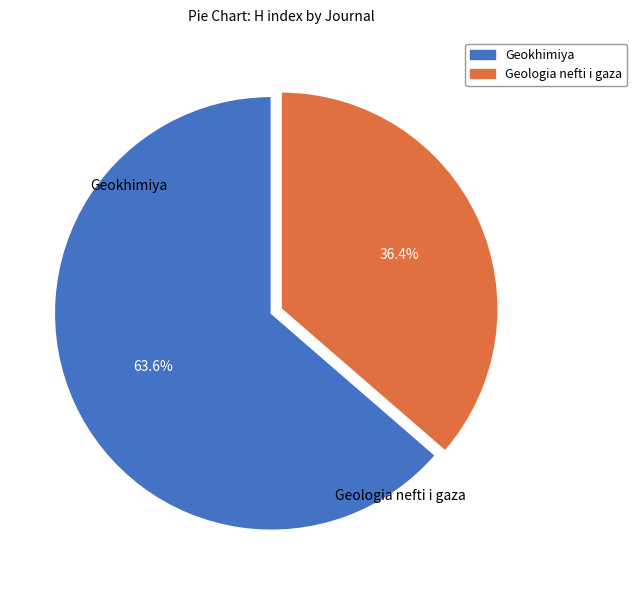

To the nearest percent, what portion does Geokhimiya represent?

64%